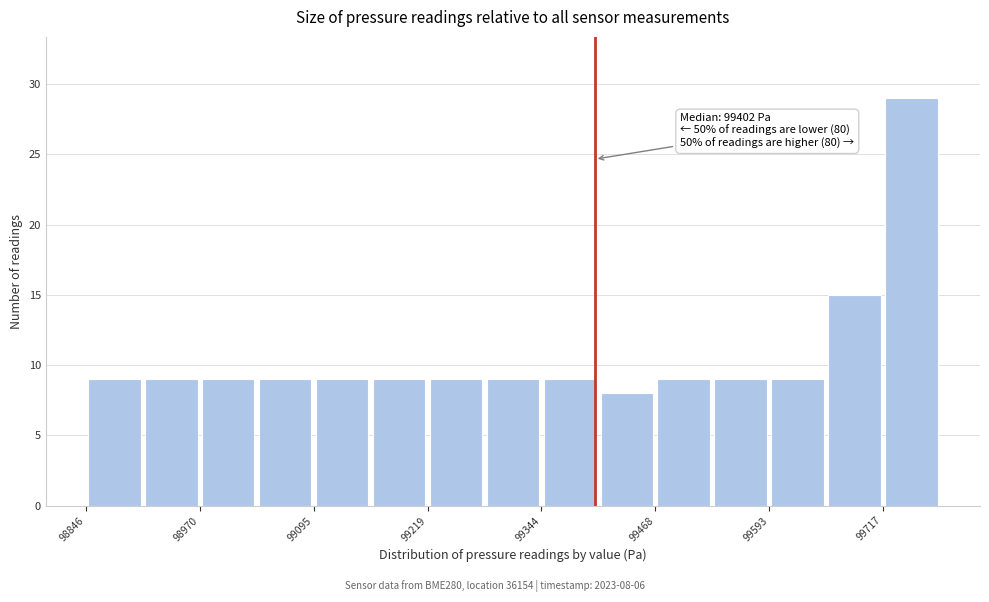

Read against the x-axis, roughly where is the centre of the tallest bar?

99740